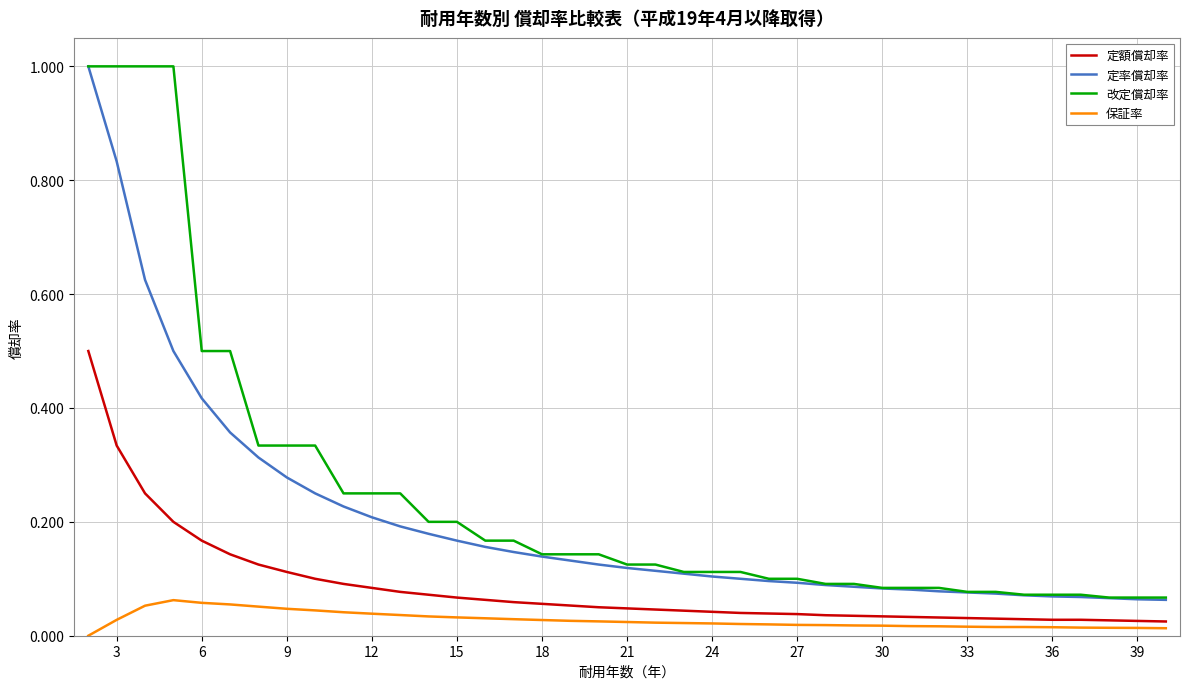

What are all the series names shown in the legend?

定額償却率, 定率償却率, 改定償却率, 保証率